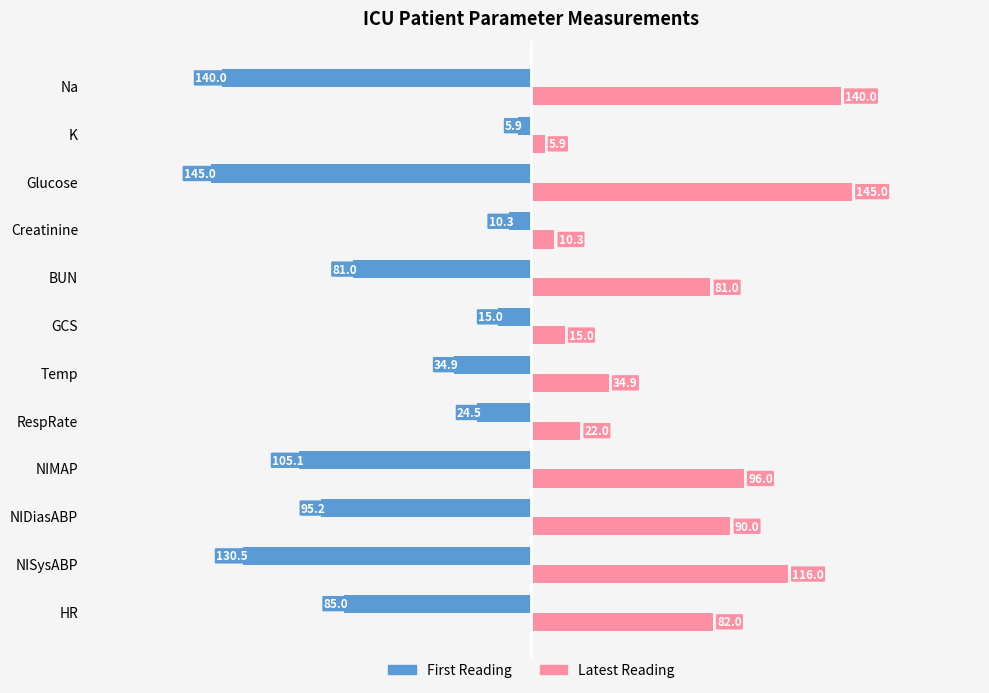

List the series in order of their peak value, lowest first.

First Reading, Latest Reading